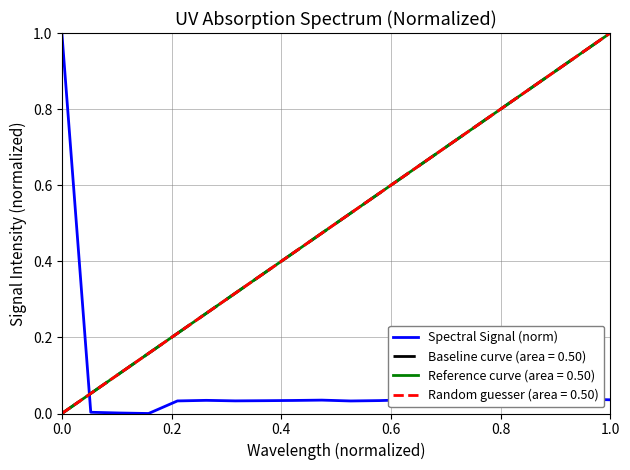

Is it true that Spectral Signal (norm) equals 0.2 at 0.0?

False